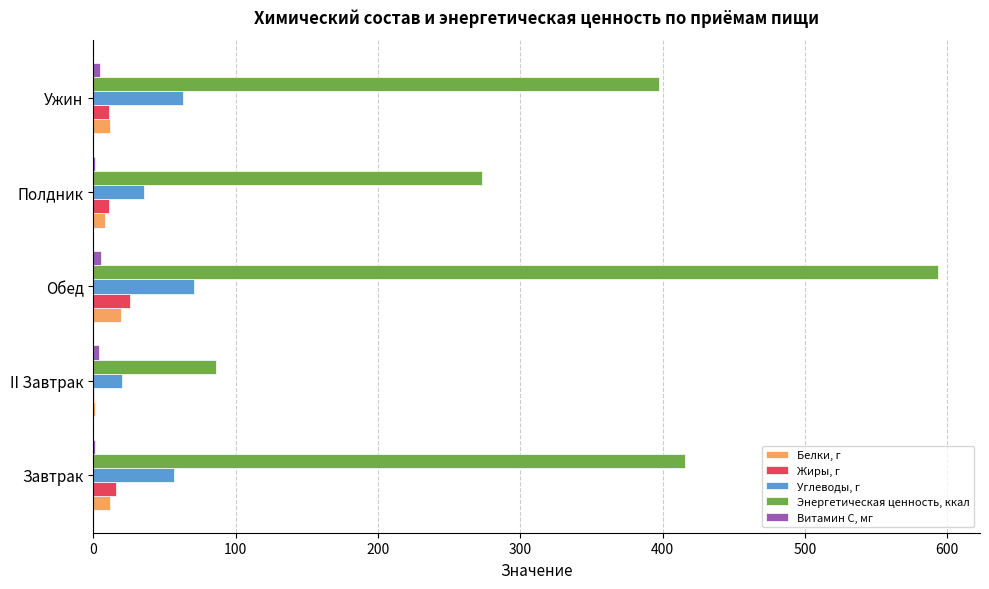

Which series has the largest total across all categories?

Энергетическая ценность, ккал